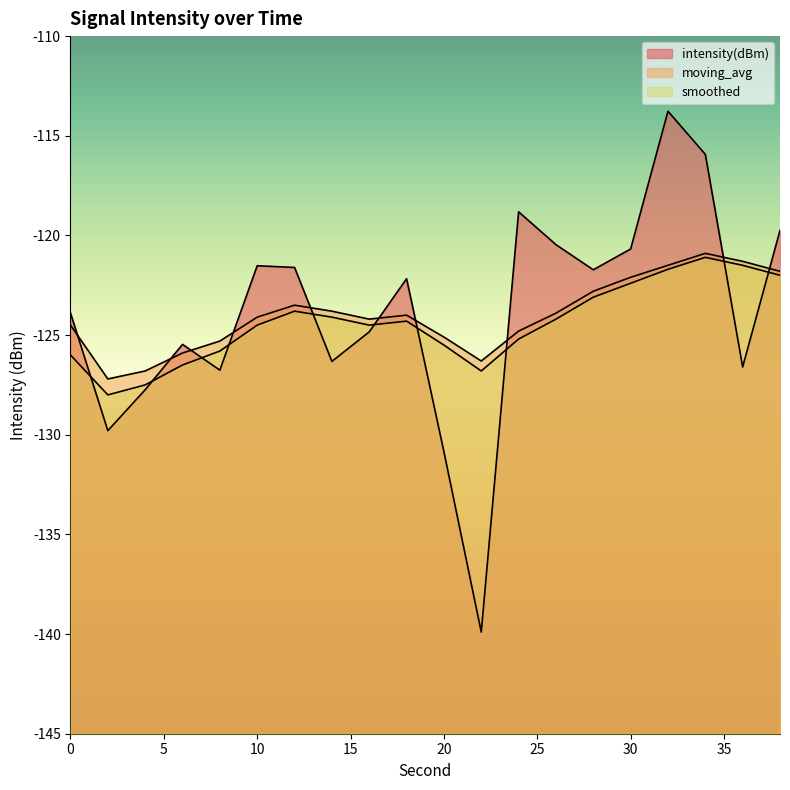

What is the total value across all series at 28?

-367.6